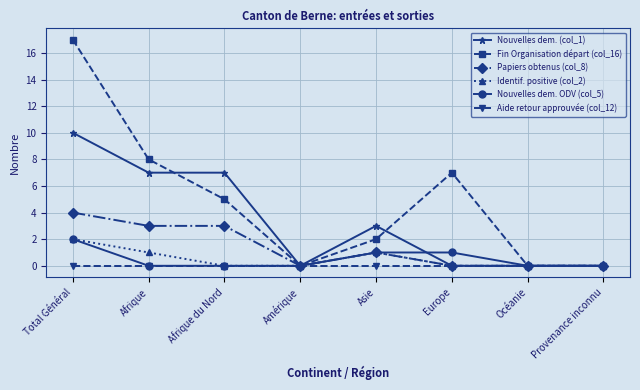

What position from the left is Asie?

5